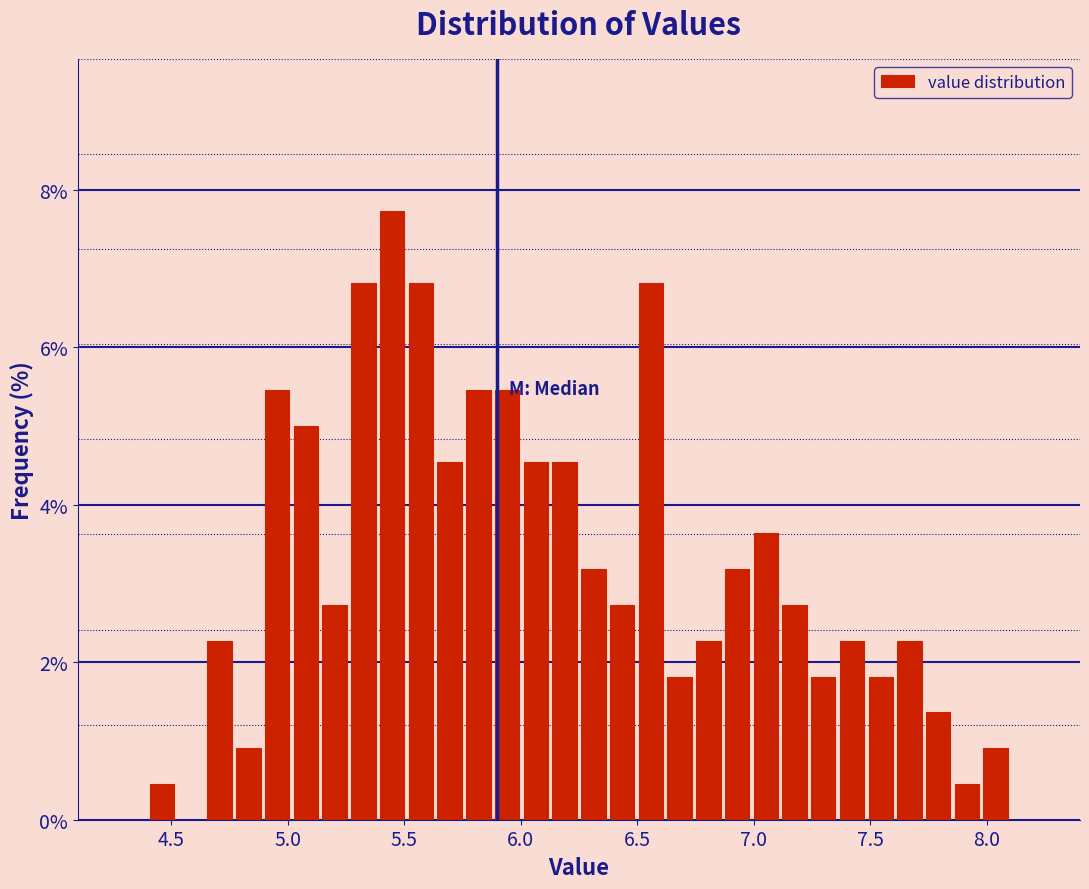

Read against the x-axis, roughly where is the centre of the tallest bar?

5.45